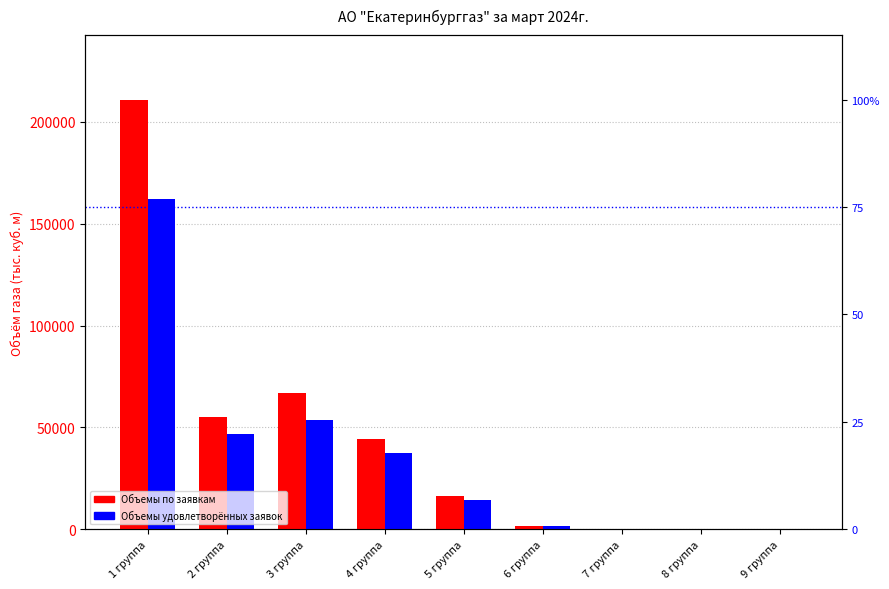

Rank the series at 1 группа from lowest to highest value.

Объемы удовлетворённых заявок, Объемы по заявкам